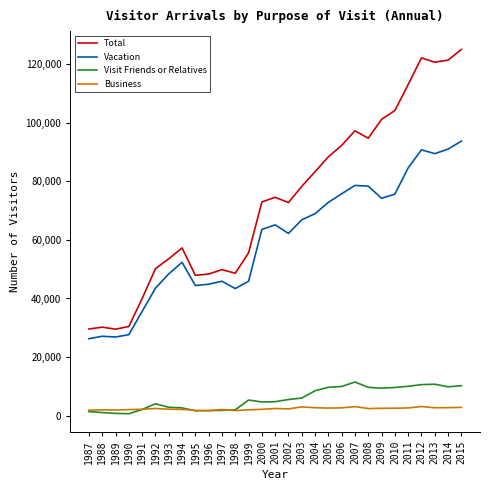

What are all the series names shown in the legend?

Total, Vacation, Visit Friends or Relatives, Business